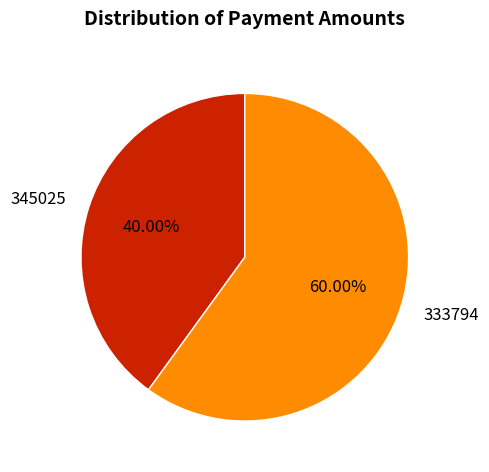

Which category has the smallest portion of the pie?

345025